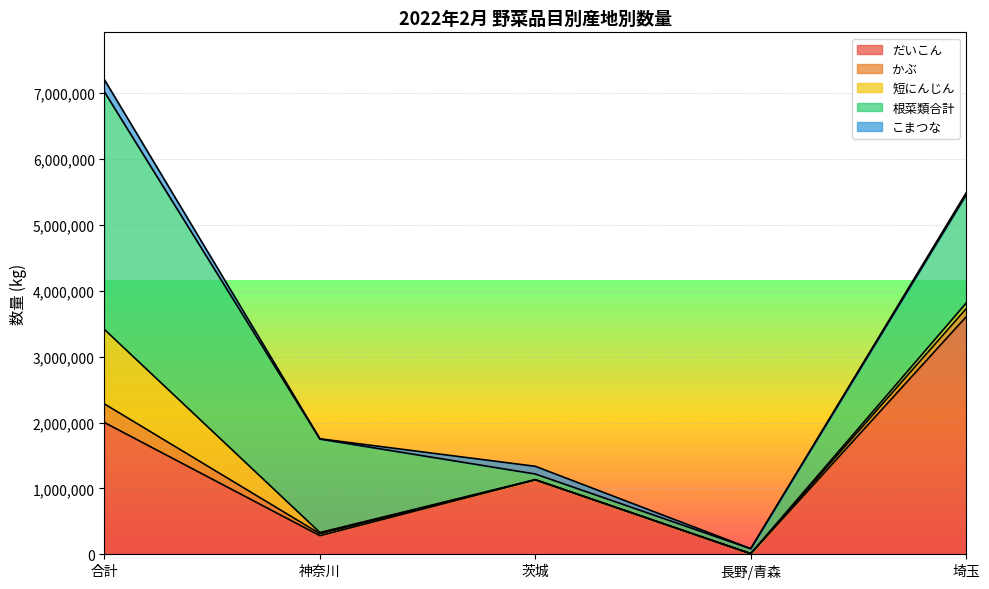

Between 合計 and 神奈川, which series saw the biggest shift?

根菜類合計